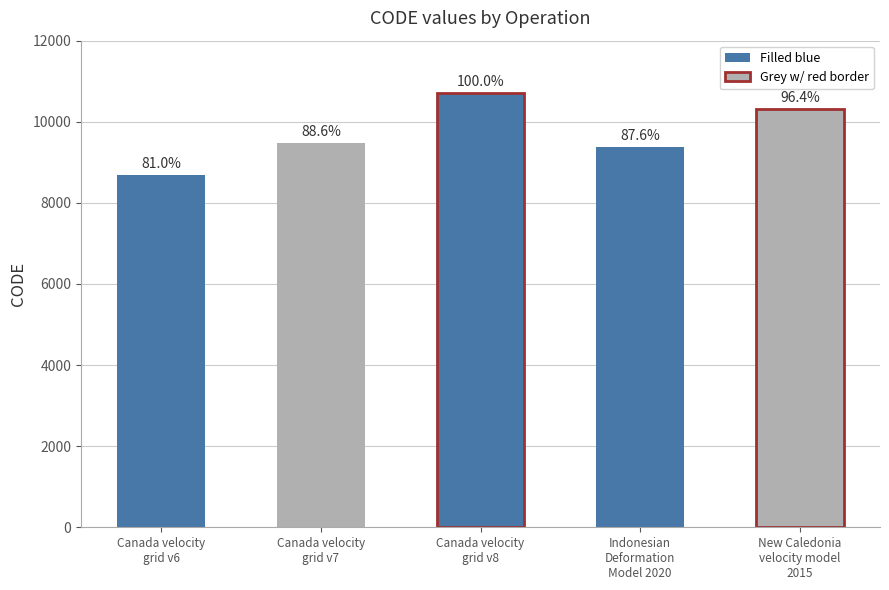

The chart shows a value of 4091 at Canada velocity
grid v8. True or false?

False